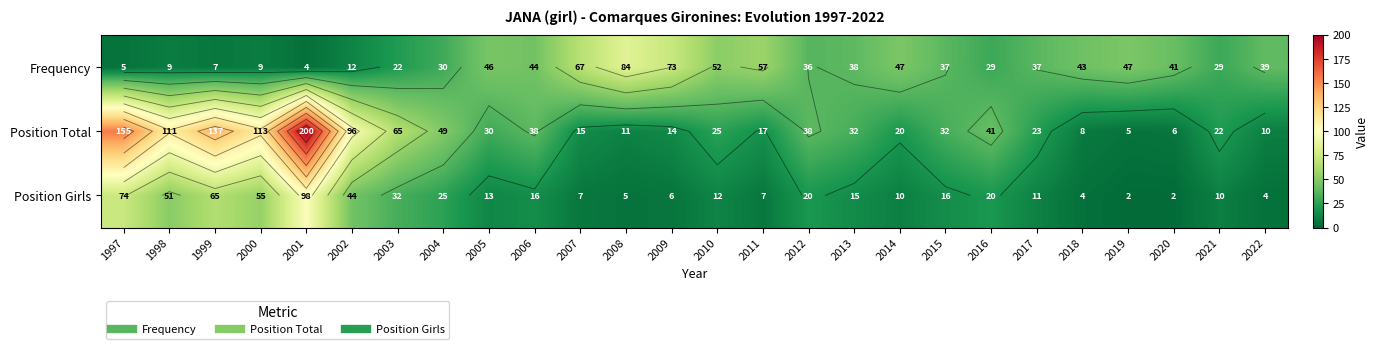

True or false: Position Girls has a value of 10 at 2014.

True